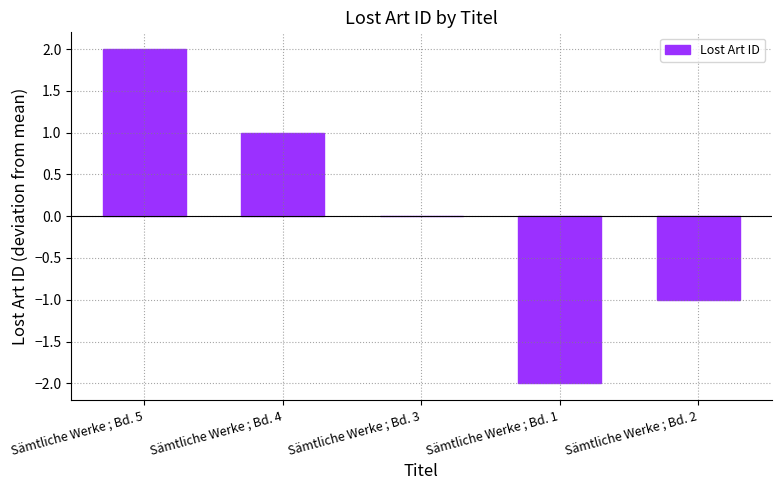

The value at Sämtliche Werke ; Bd. 2 is -1. True or false?

True